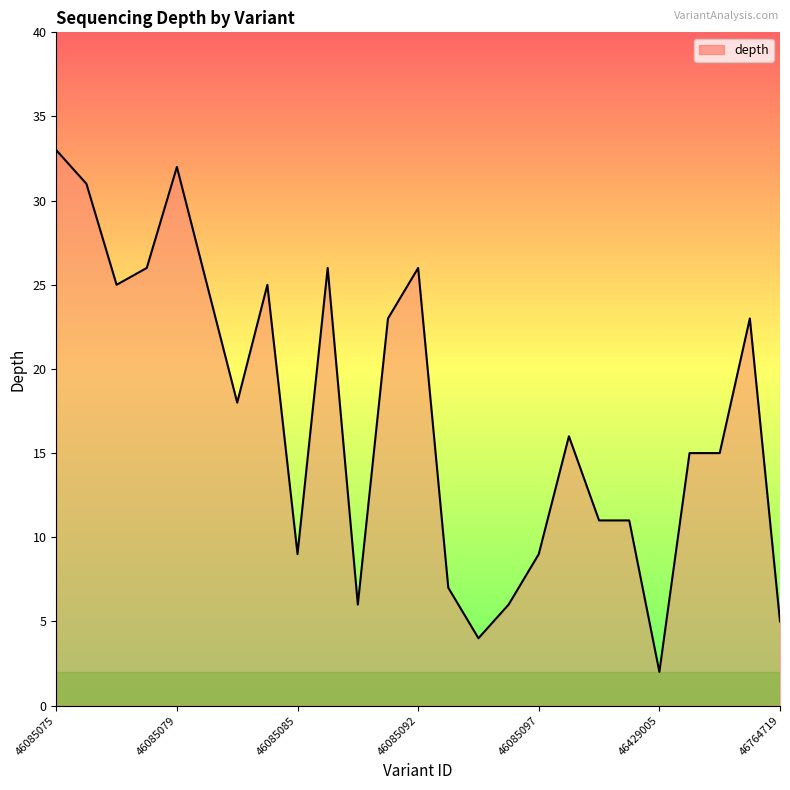

What is the difference between the maximum and minimum values?

31